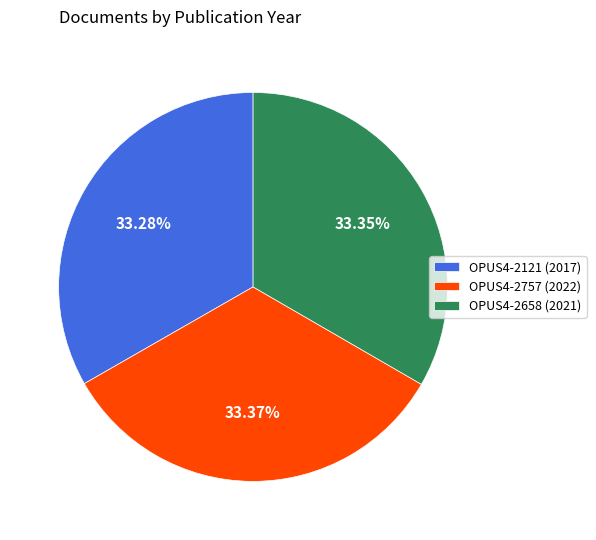

To the nearest percent, what portion does OPUS4-2658 represent?

33%